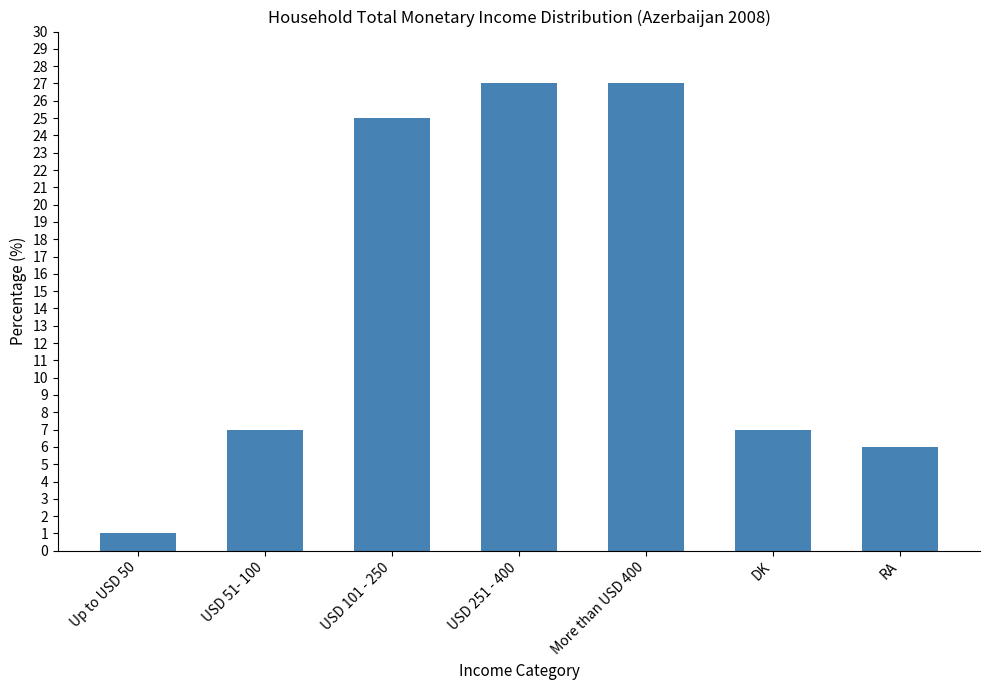

Reading left to right, extract all data points from this chart.

1	7	25	27	27	7	6